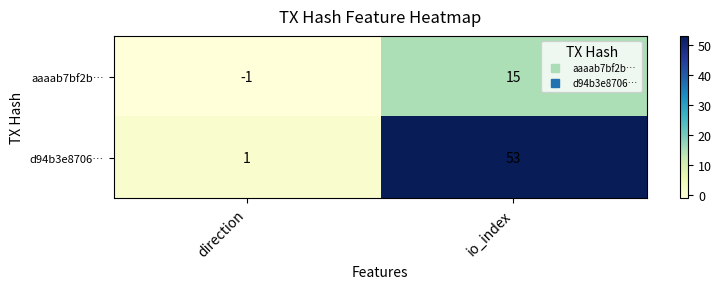

At which category is the sum across all series the highest?

io_index